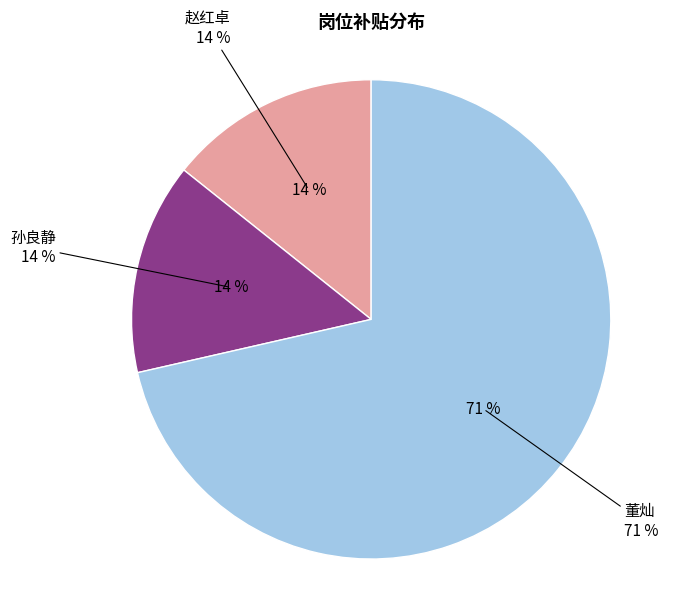

Between 赵红卓 and 董灿, which is larger?

董灿